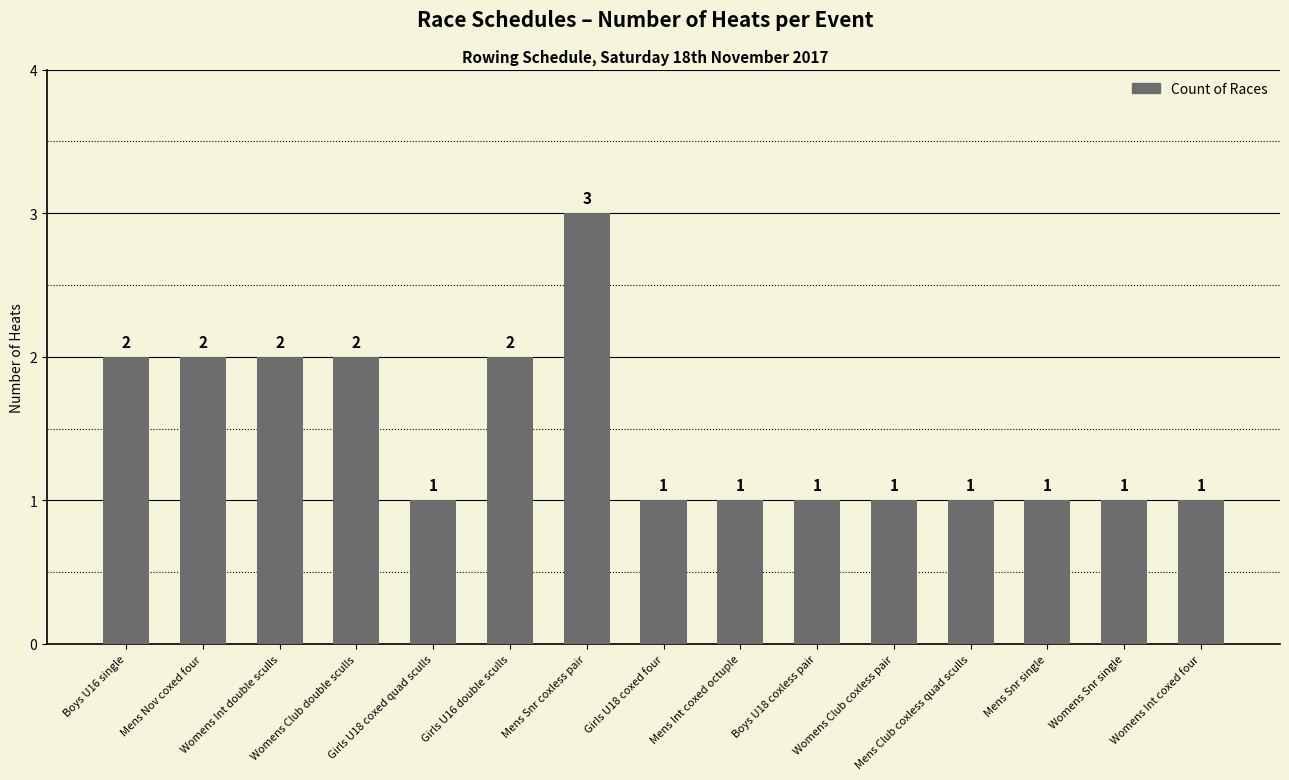

Does the chart contain any negative values?

No